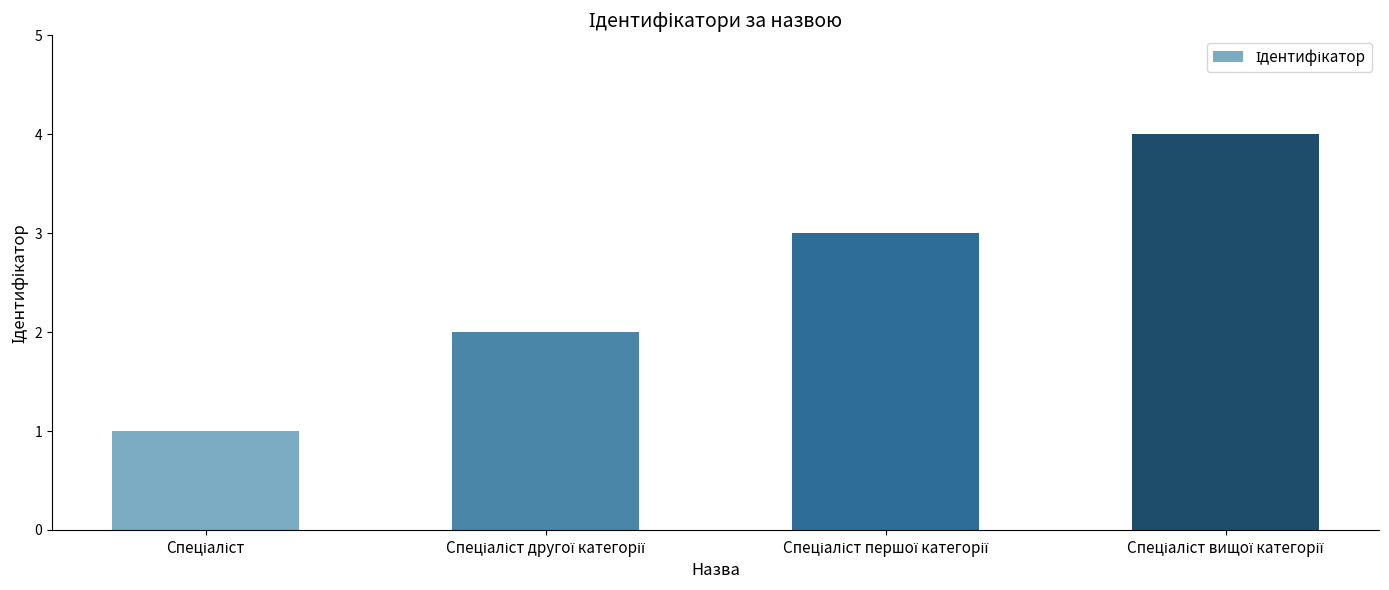

What is the difference between the maximum and minimum values?

3